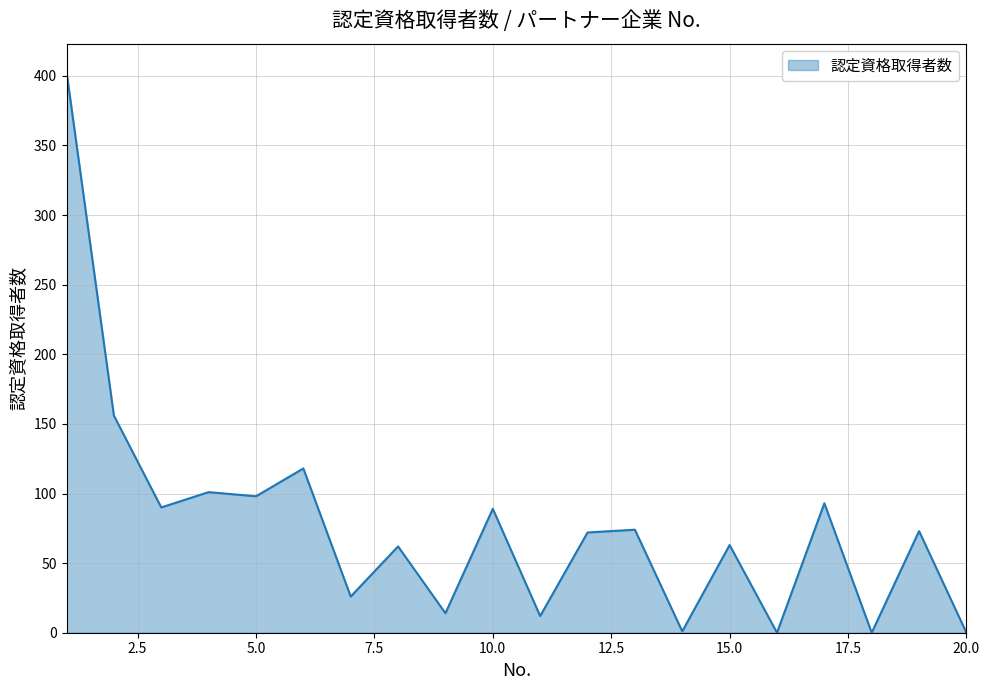

What is the difference between the maximum and minimum values?

403